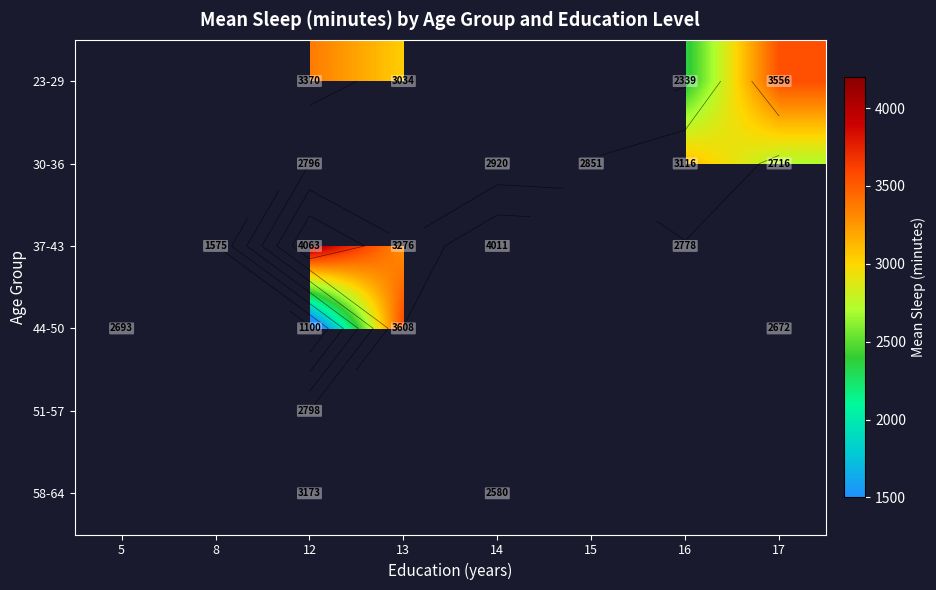

At 13, list the series in order from largest to smallest.

44-50, 51-57, 58-64, 23-29, 30-36, 37-43